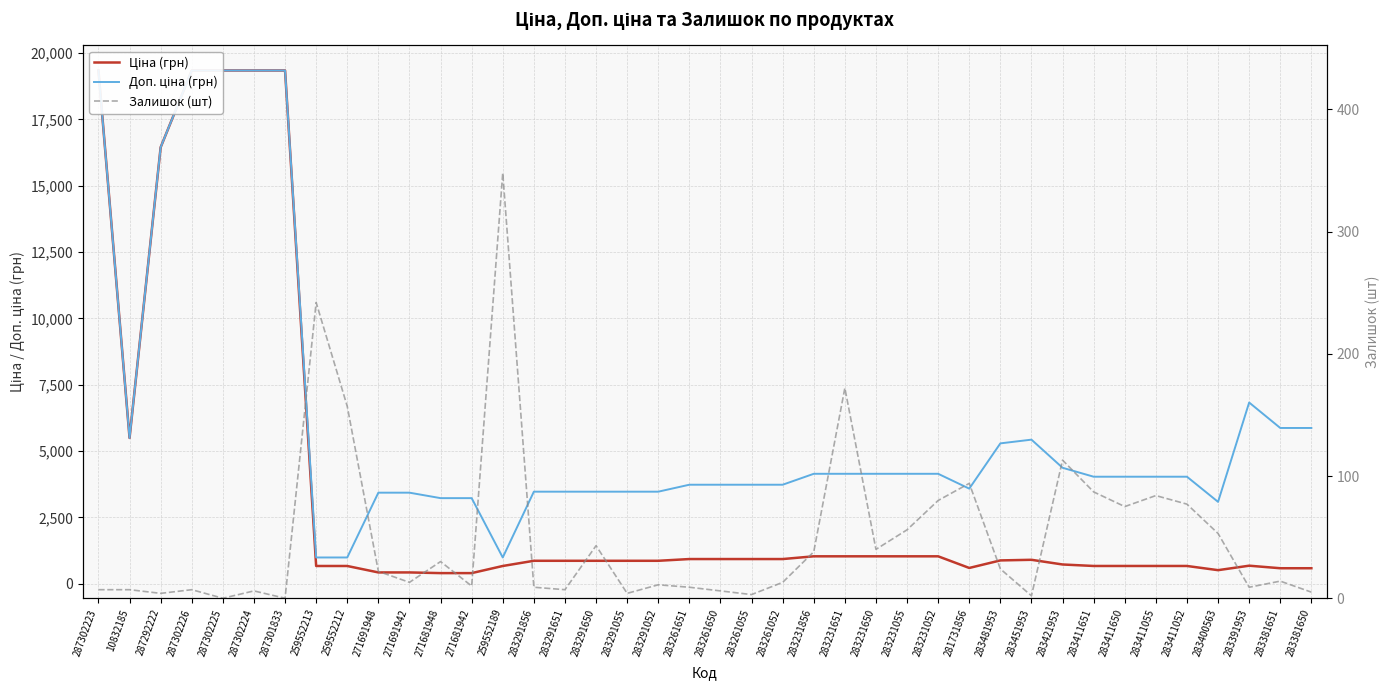

What is the spread (max minus min) of values at 271691948?

3412.6